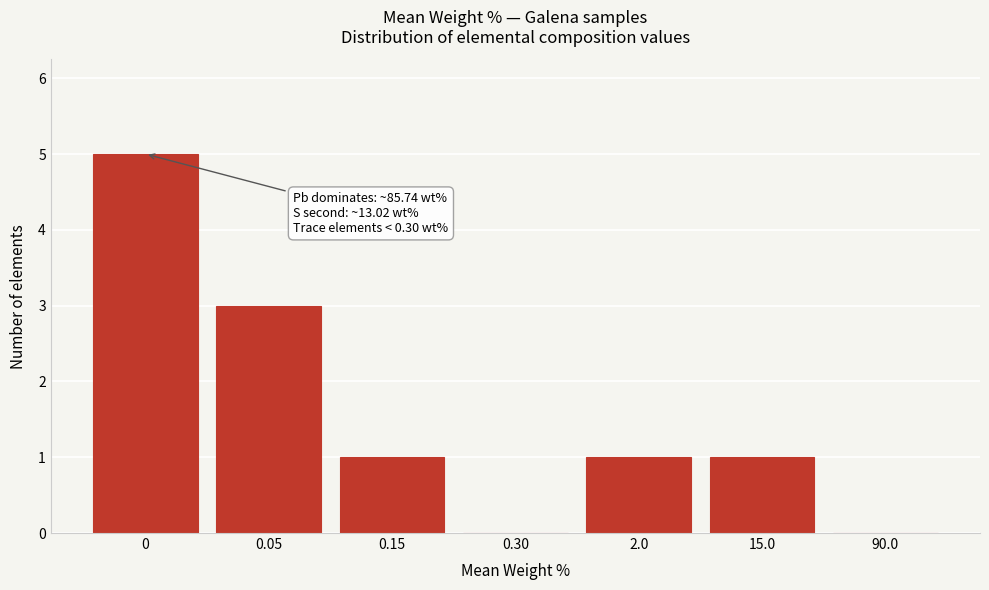

Reading left to right, list all the values displayed in this chart.

0=5	0.05=3	0.15=1	0.30=0	2.0=1	15.0=1	90.0=0